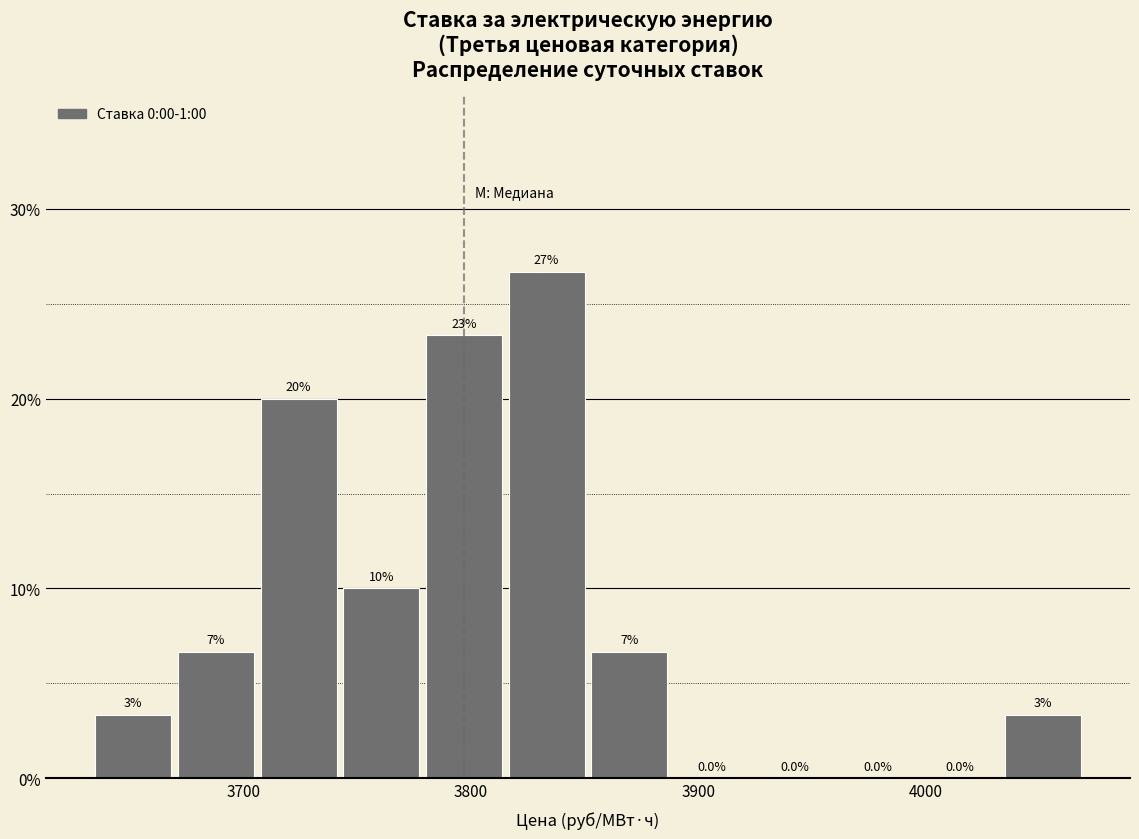

Around what value on the x-axis is the tallest bar? Give the approximate position of its centre, as read against the axis.

3830